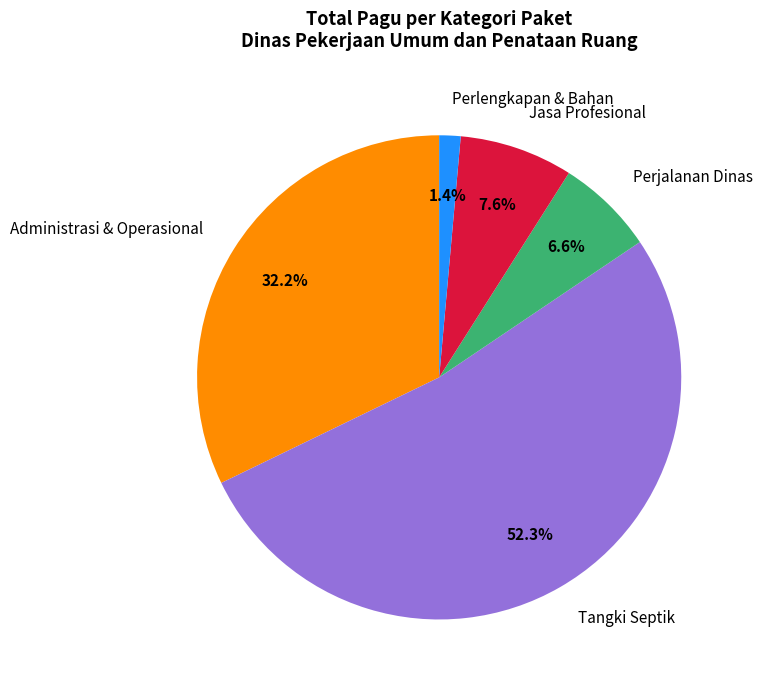

What is the ratio of the value at Administrasi & Operasional to the value at Perjalanan Dinas?

4.9